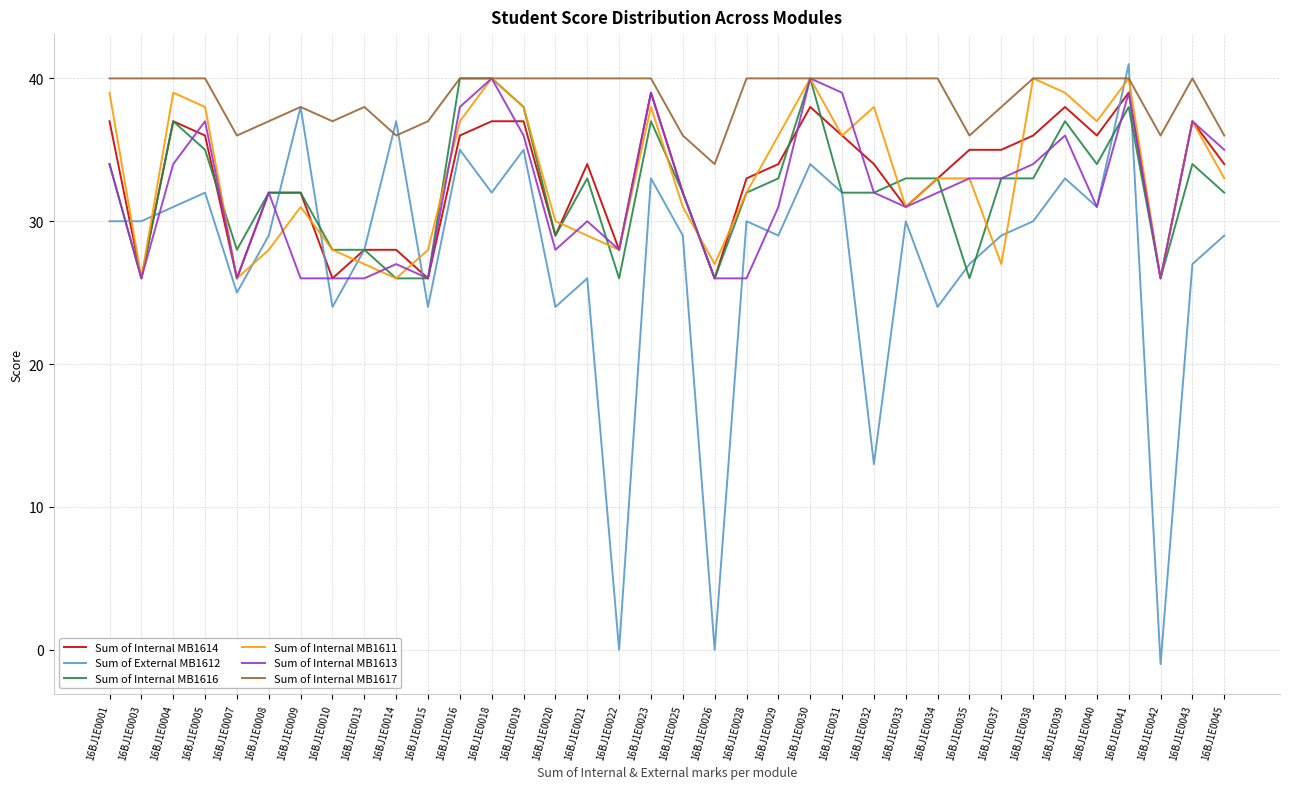

How many lines are shown in the chart?

6